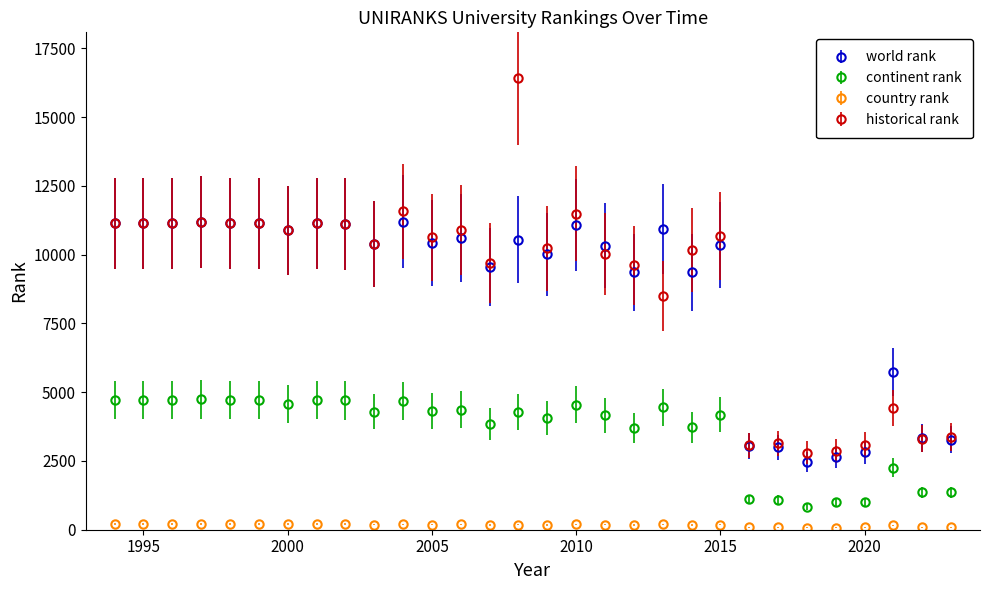

True or false: historical rank has more than 0 points higher than both neighbors.

True